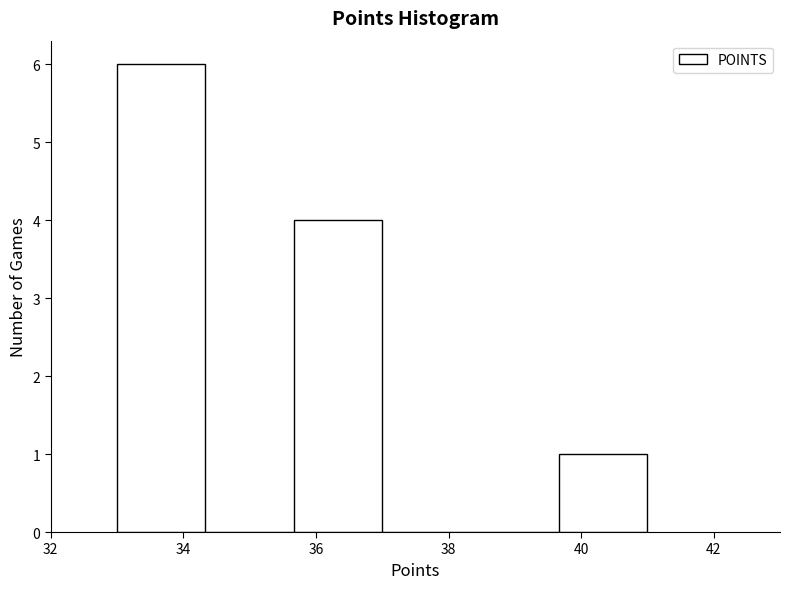

Which range on the x-axis has the tallest bar?

33.0 to 34.4